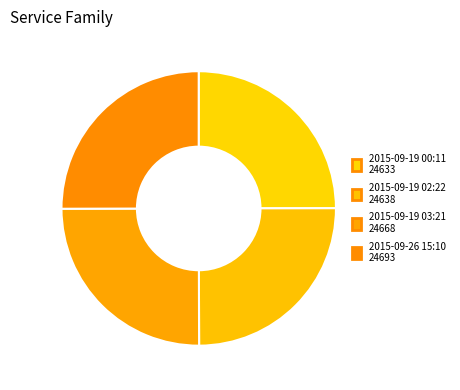

Does any single category account for the majority?

No